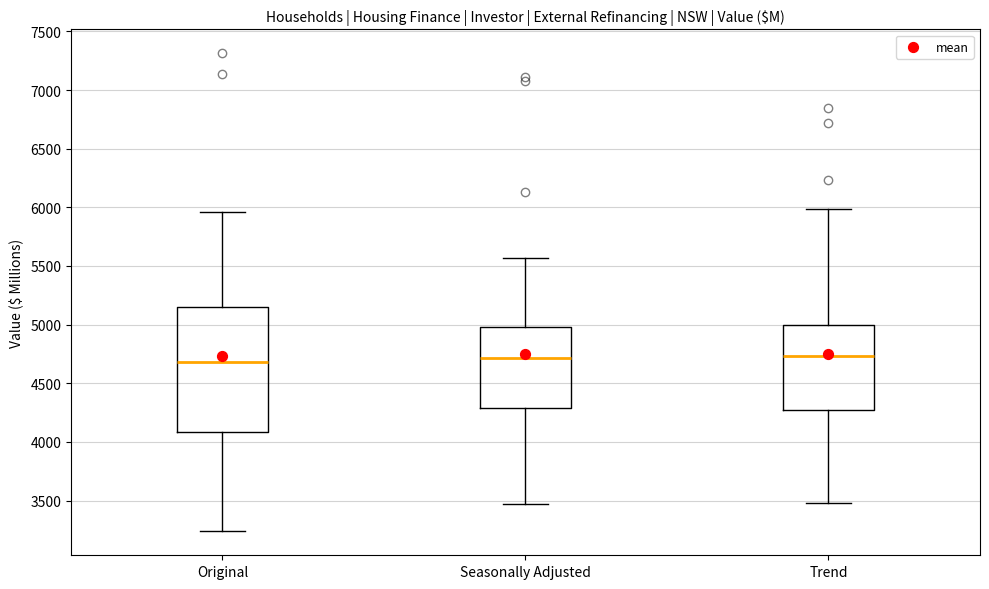

Where does the upper whisker of the box for Seasonally Adjusted end on the y-axis? The values are not printed on the chart, so give them approximately, as read against the axis.

5550